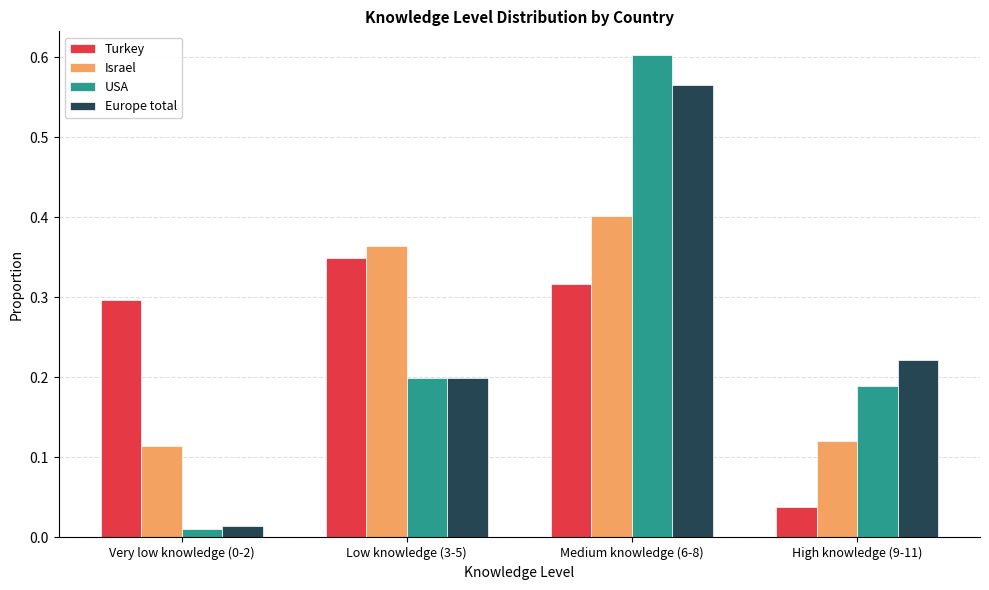

Which series has the widest spread of values?

USA